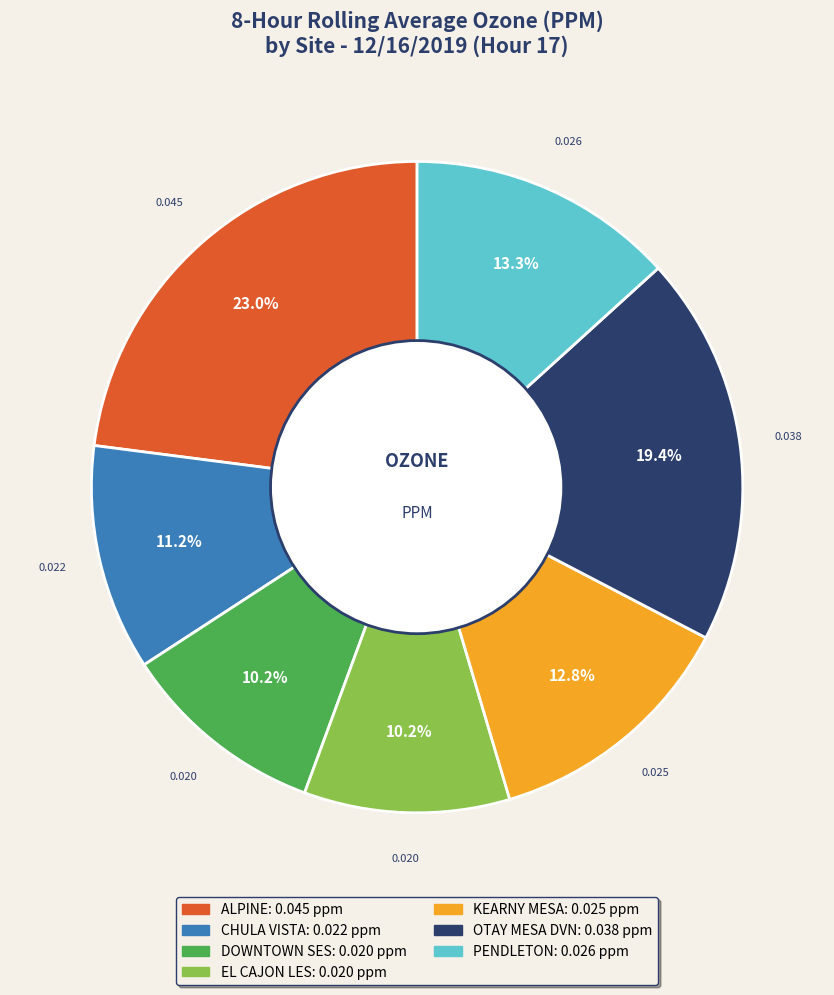

Which slice is the largest?

ALPINE